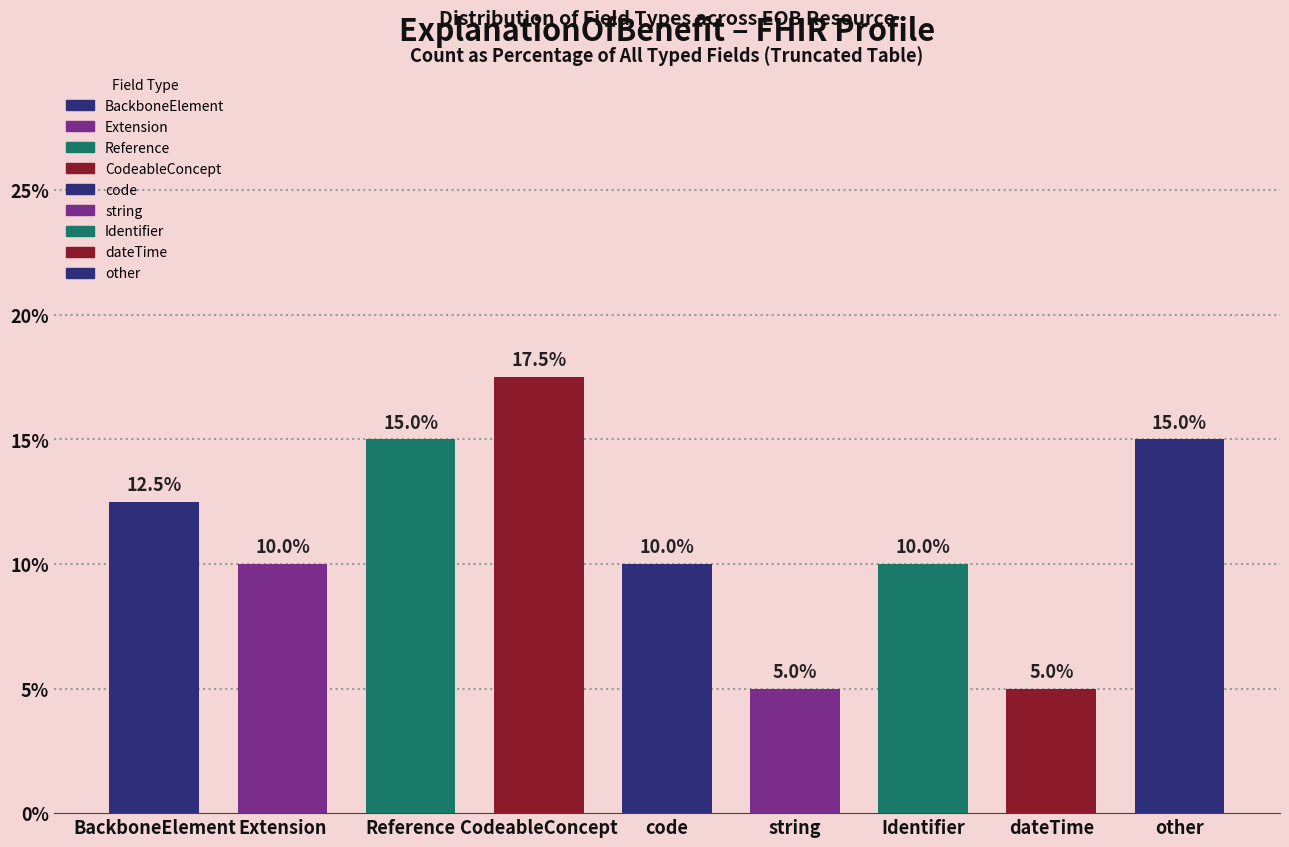

Reading left to right, transcribe all the data shown in this chart.

12.5	10.0	15.0	17.5	10.0	5.0	10.0	5.0	15.0